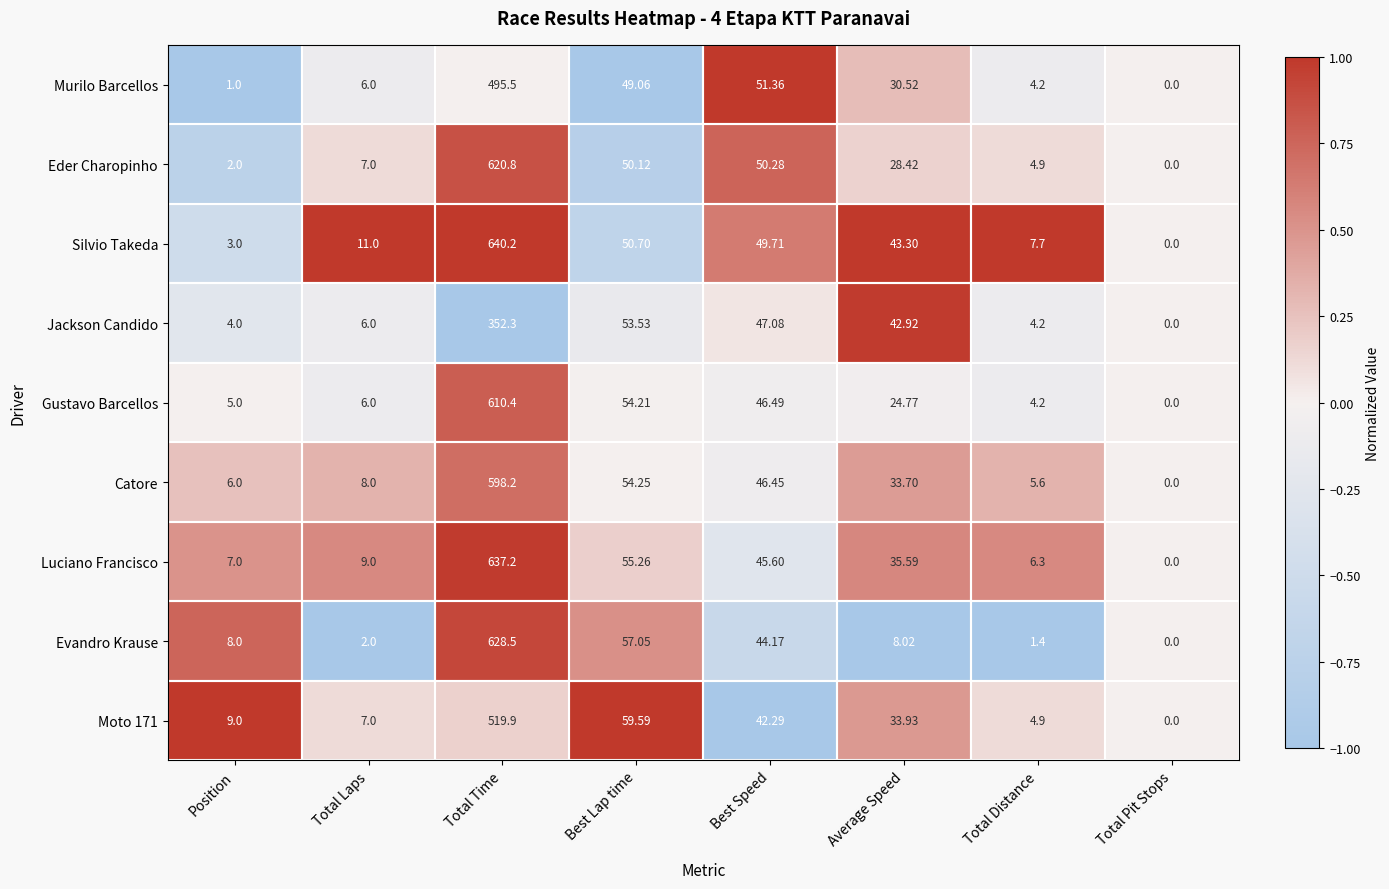

How many values in the Catore series are below 33?

4